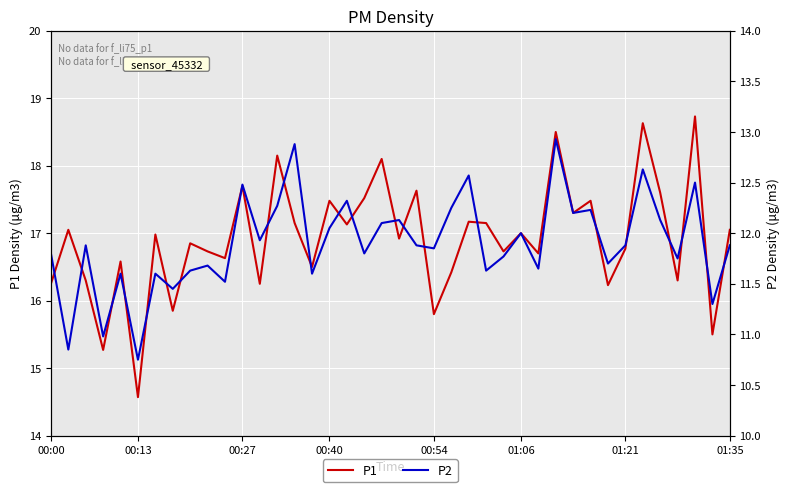

At which label does P1 reach its minimum?

00:13